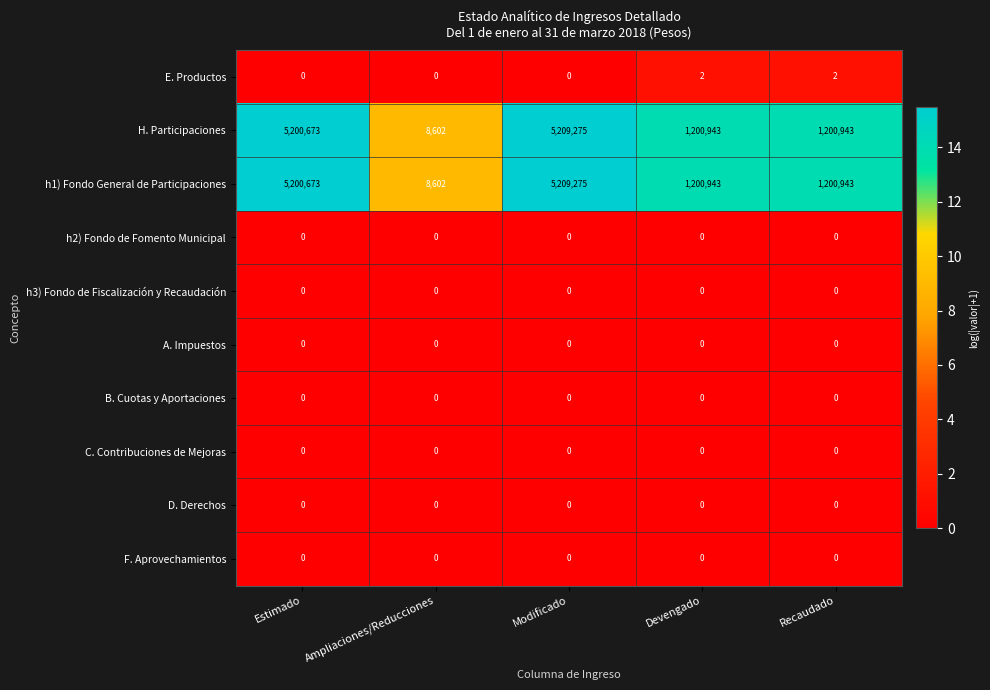

Count the number of data series in this chart.

10